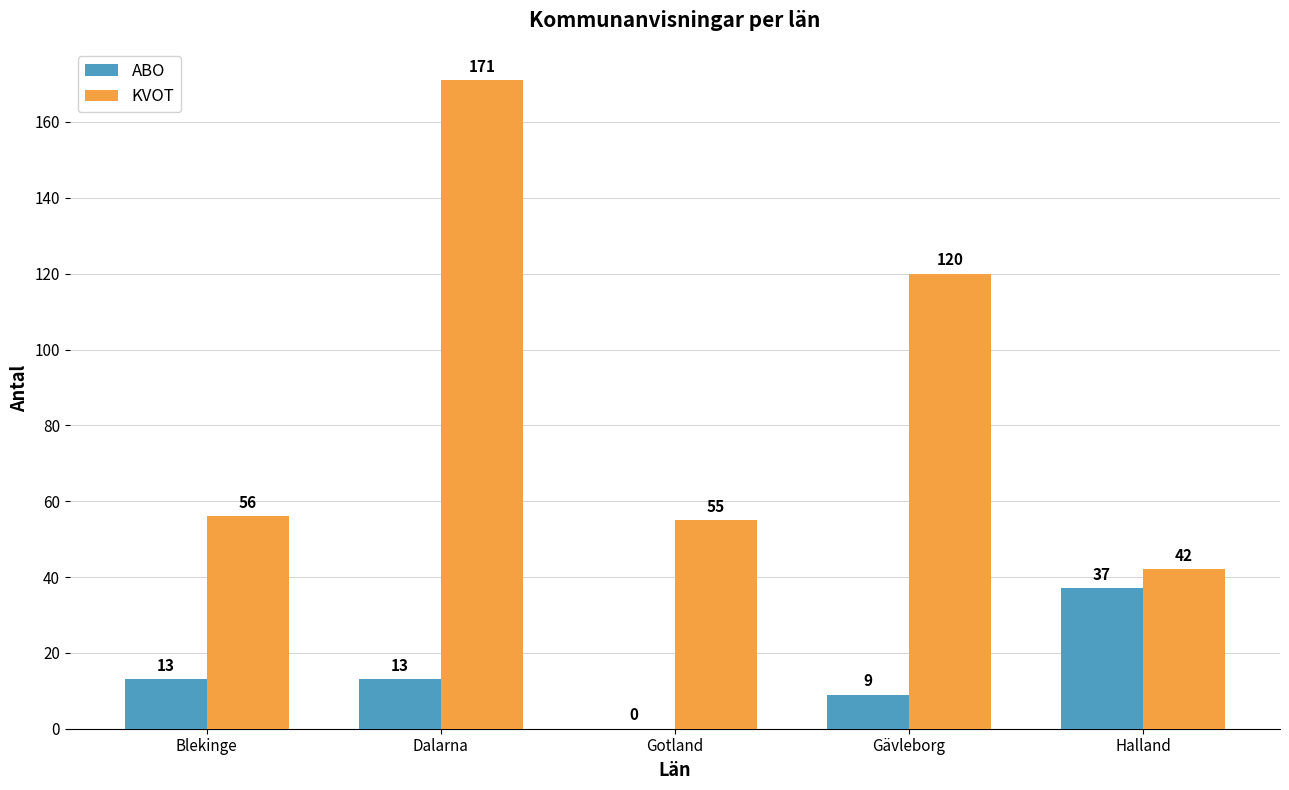

How many groups of bars are there?

5